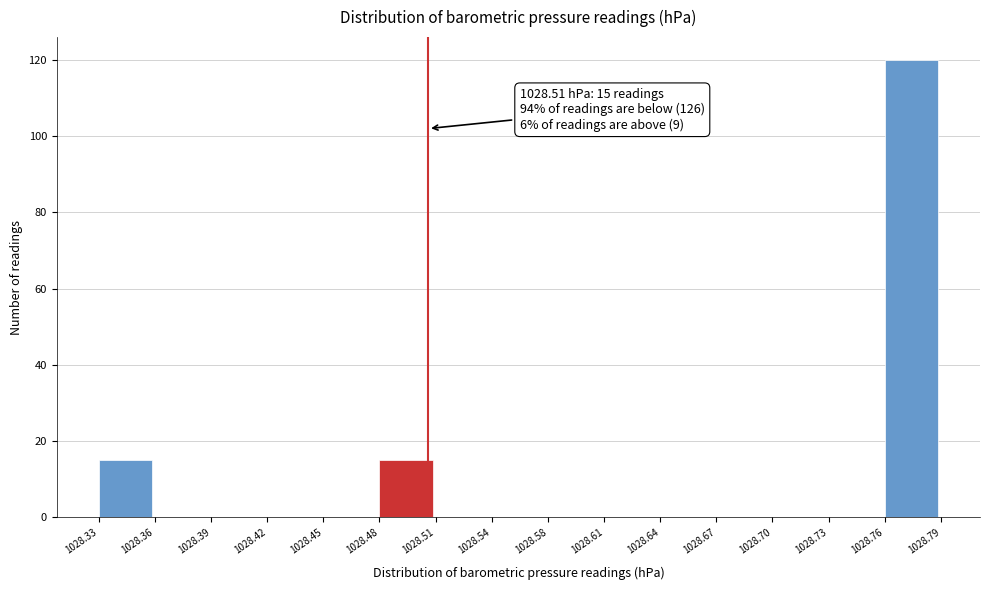

Which range on the x-axis has the tallest bar?

1028.76 to 1028.79